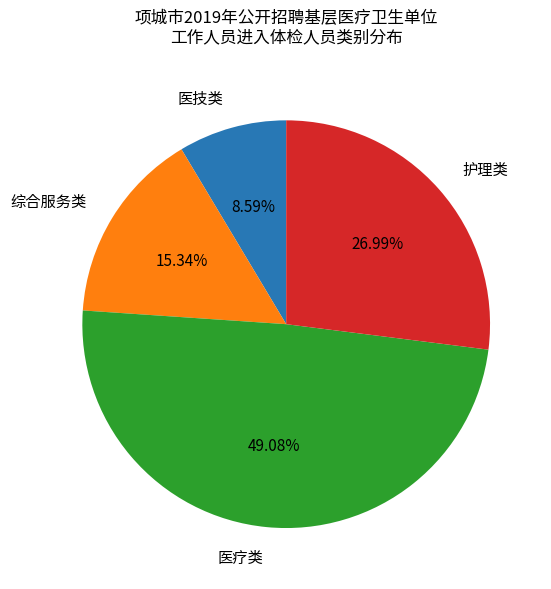

Which category has the smallest portion of the pie?

医技类